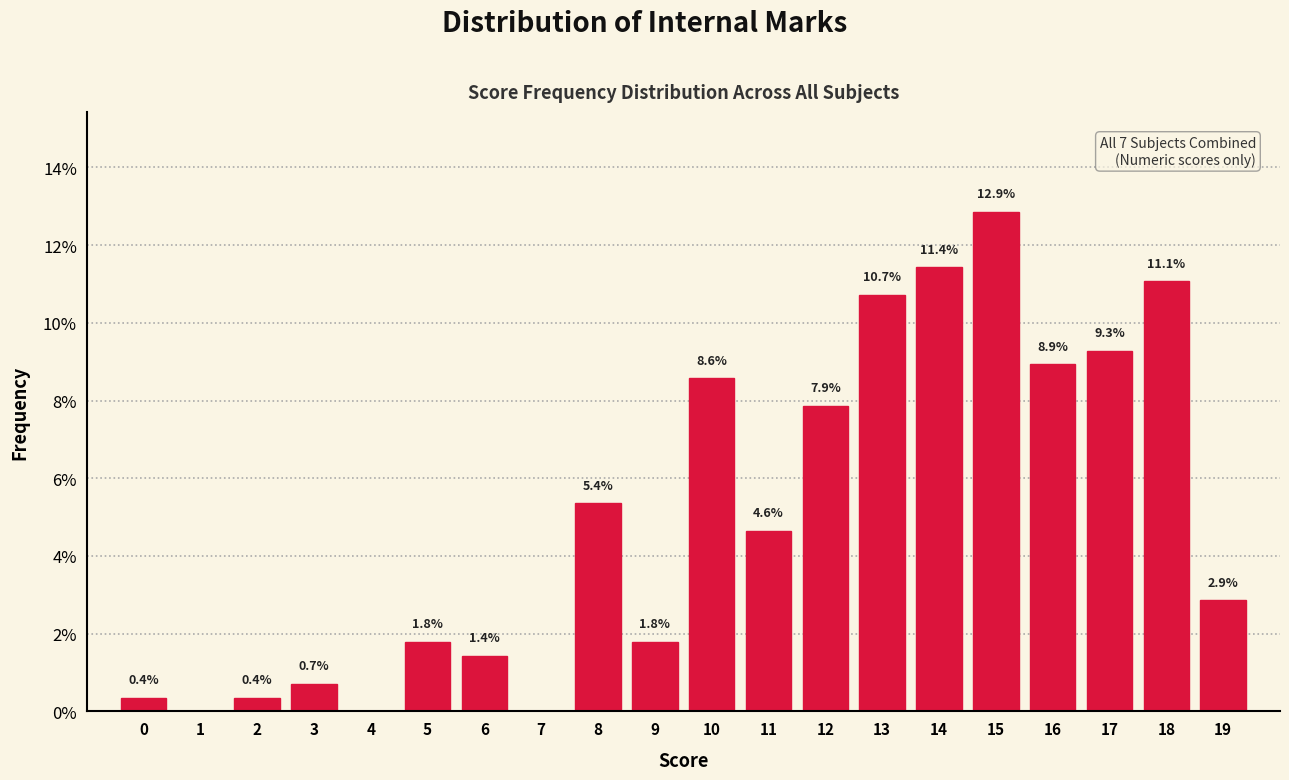

Reading left to right, list all the values displayed in this chart.

0=0.4	1=0.0	2=0.4	3=0.7	4=0.0	5=1.8	6=1.4	7=0.0	8=5.4	9=1.8	10=8.6	11=4.6	12=7.9	13=10.7	14=11.4	15=12.9	16=8.9	17=9.3	18=11.1	19=2.9